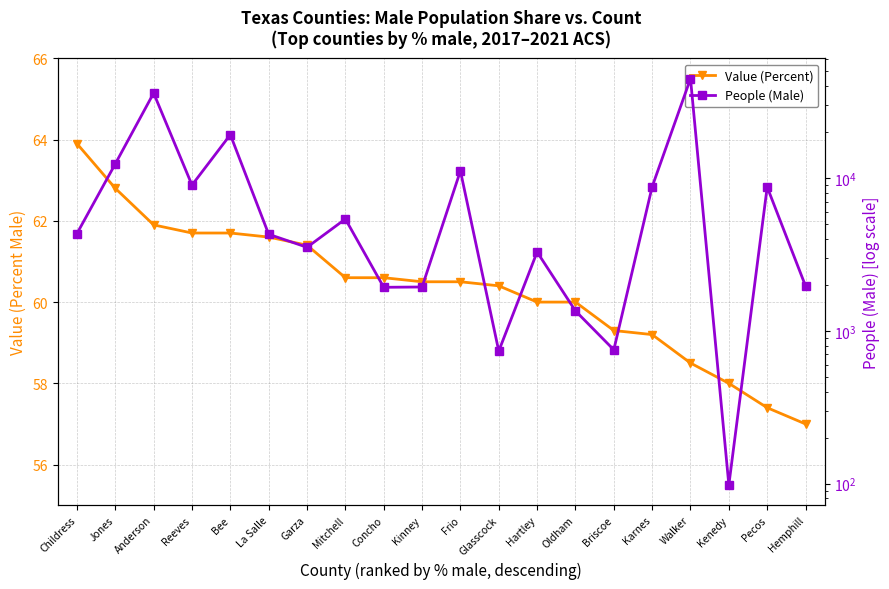

At how many categories does at least one series exceed 16956?

3